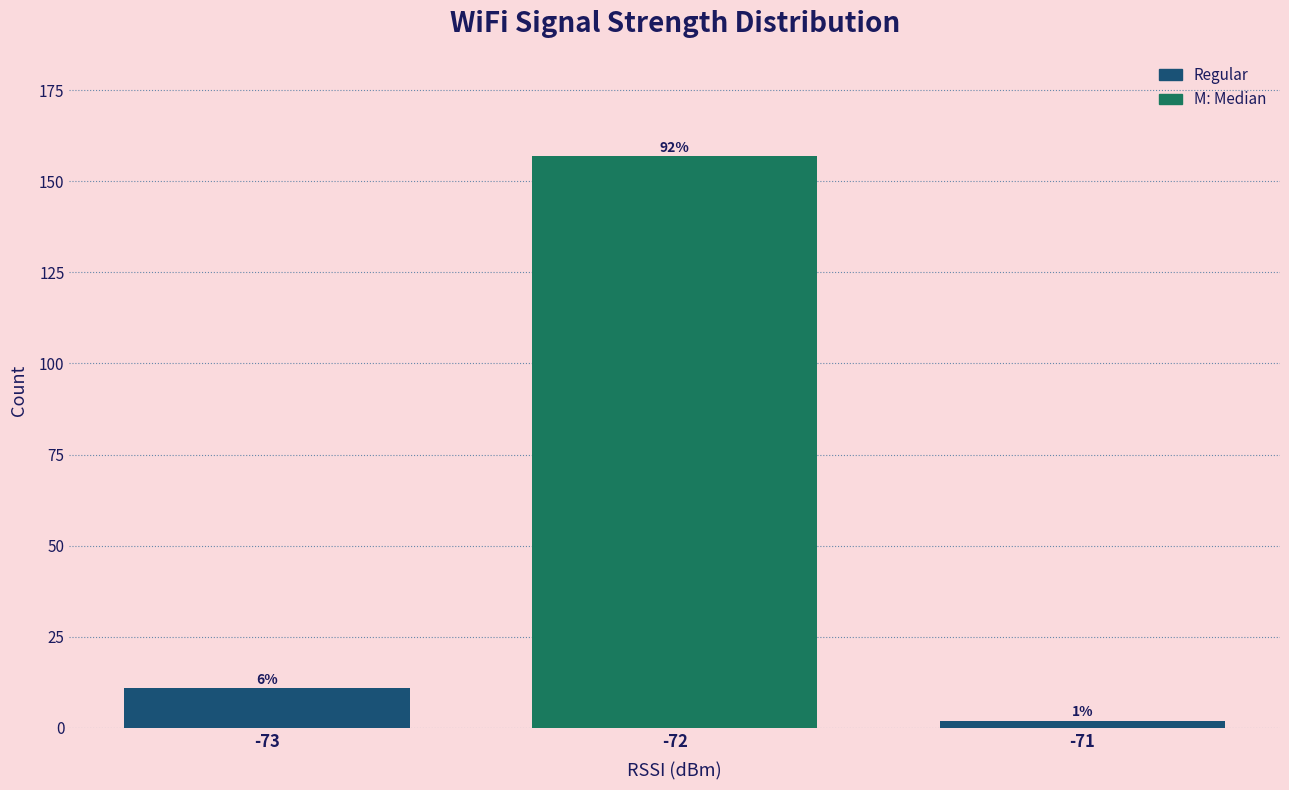

How many bars are there in total?

3